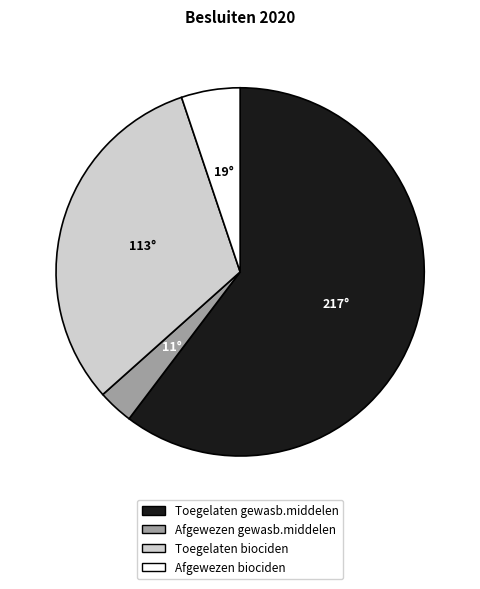

Rank the categories by value from highest to lowest.

Toegelaten gewasb.middelen, Toegelaten biociden, Afgewezen biociden, Afgewezen gewasb.middelen